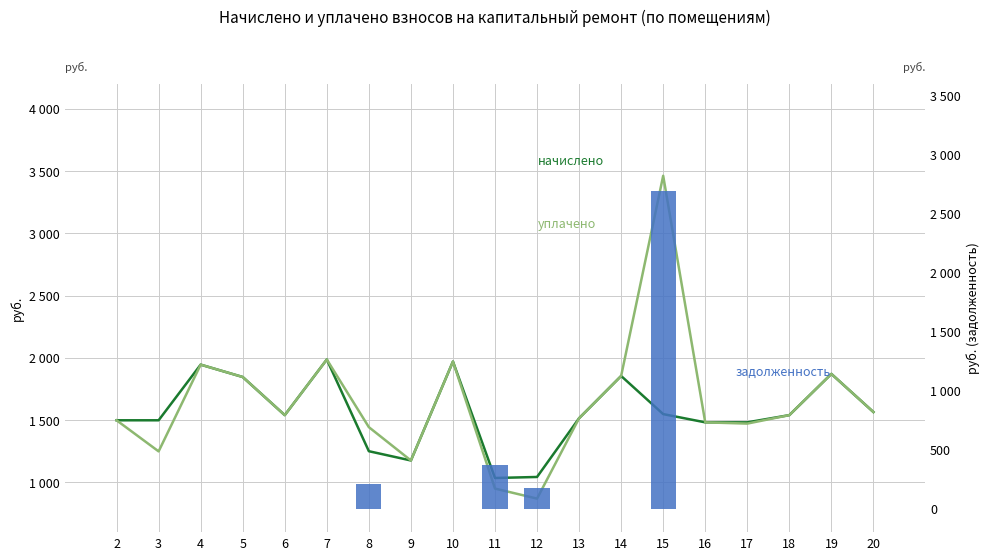

At which category is the sum across all series the highest?

15